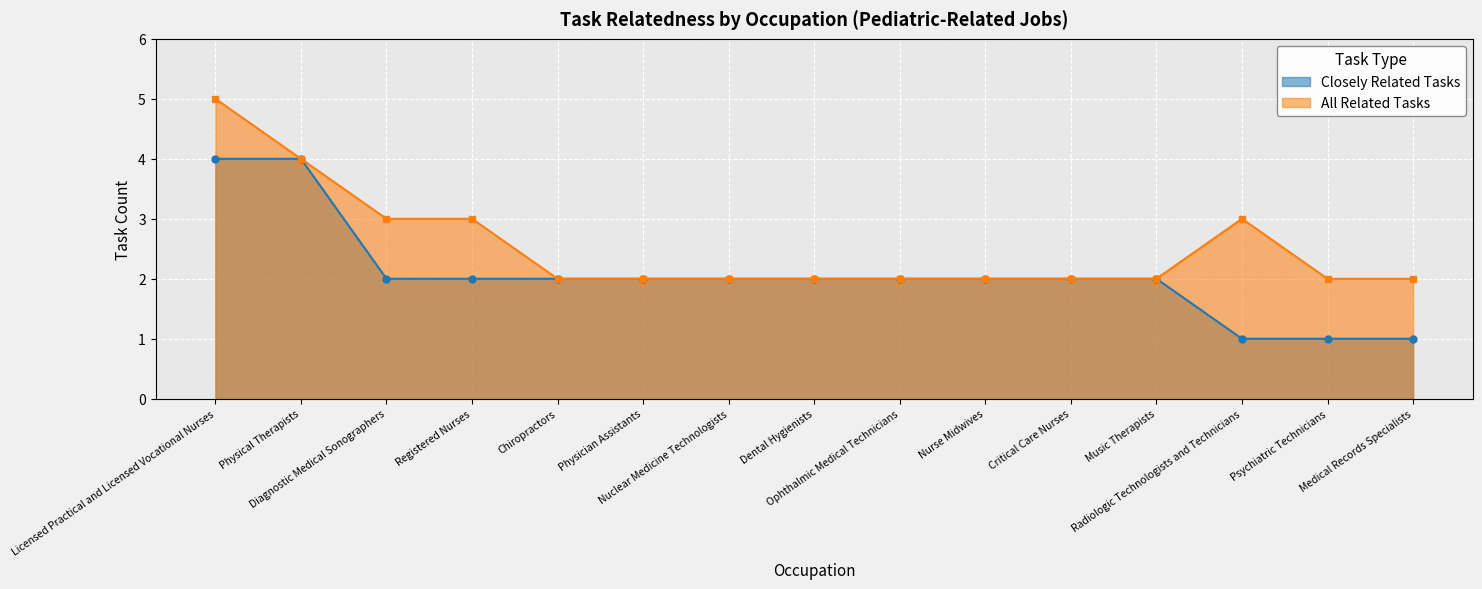

True or false: Closely Related Tasks and All Related Tasks cross at least once.

False